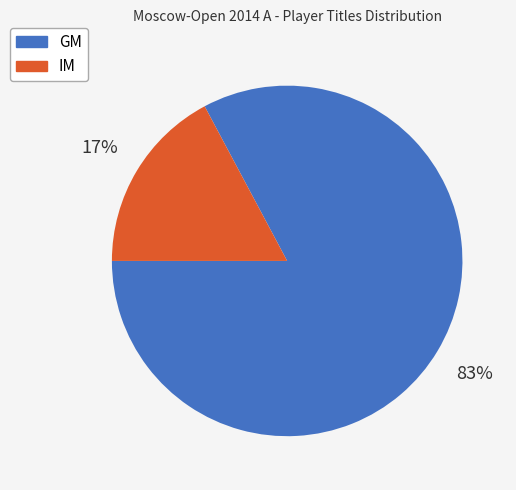

True or false: IM accounts for 17% of the total.

True